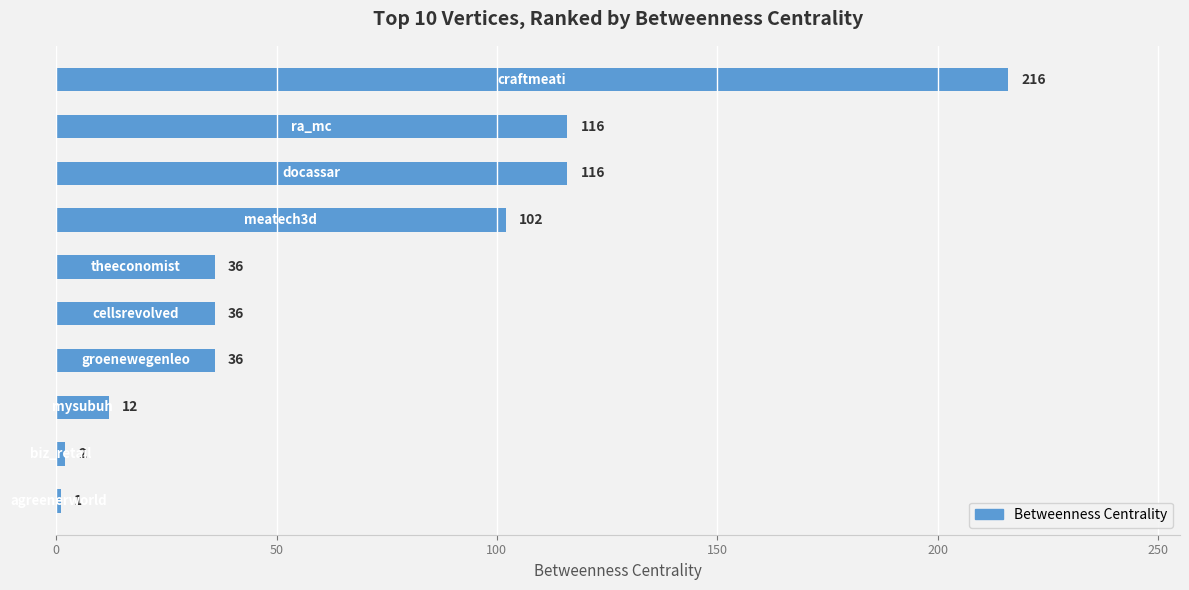

What is the difference between the maximum and second lowest values?

214